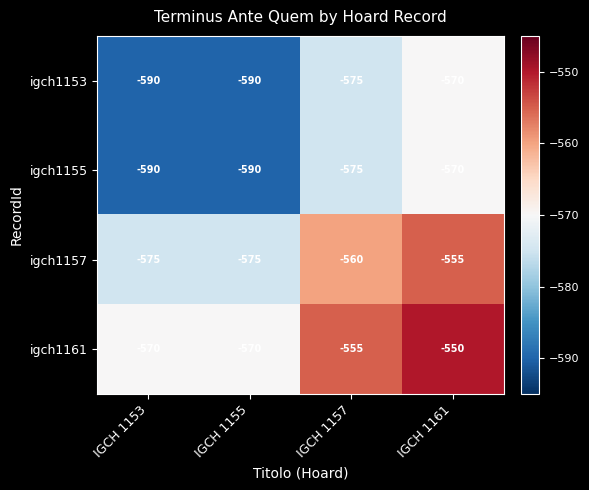

Reading left to right, transcribe all the data shown in this chart.

igch1153: -590	-590	-575	-570
igch1155: -590	-590	-575	-570
igch1157: -575	-575	-560	-555
igch1161: -570	-570	-555	-550